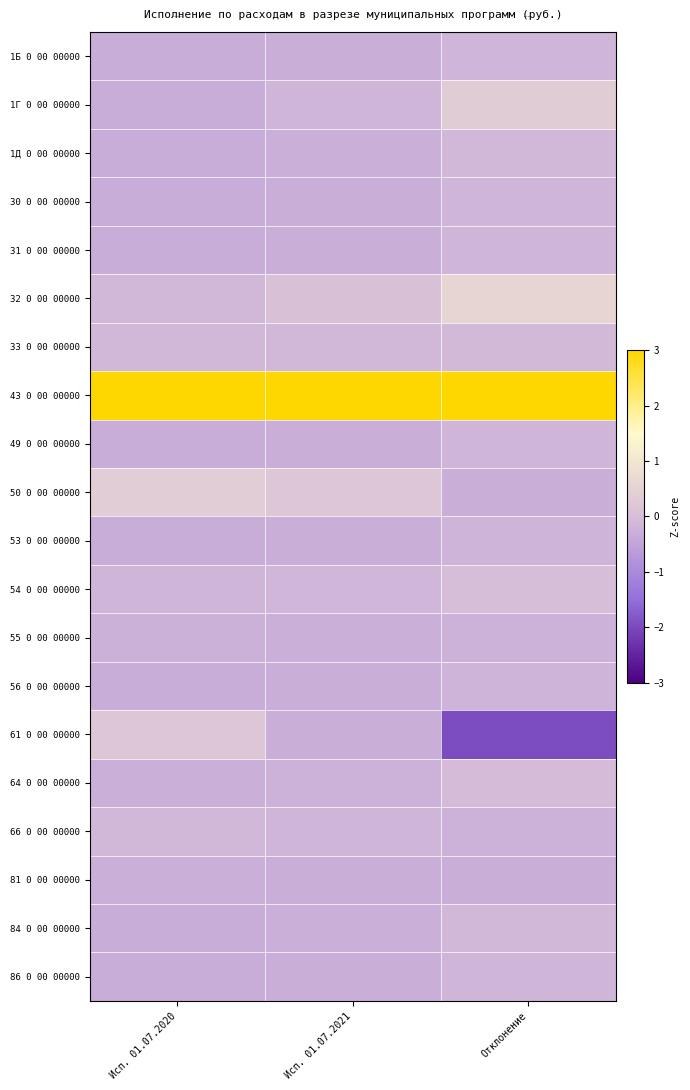

At Исп. 01.07.2021, list the series in order from smallest to largest.

1Б 0 00 00000, 56 0 00 00000, 61 0 00 00000, 30 0 00 00000, 53 0 00 00000, 86 0 00 00000, 81 0 00 00000, 49 0 00 00000, 31 0 00 00000, 1Д 0 00 00000, 84 0 00 00000, 55 0 00 00000, 64 0 00 00000, 1Г 0 00 00000, 66 0 00 00000, 54 0 00 00000, 33 0 00 00000, 32 0 00 00000, 50 0 00 00000, 43 0 00 00000